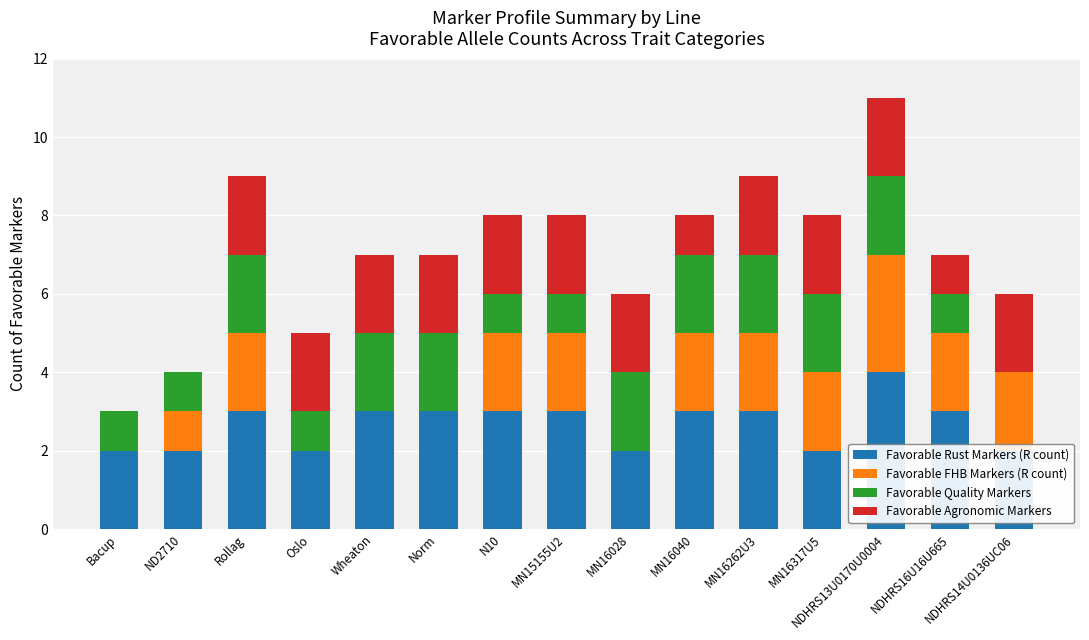

Reading left to right, what are all the values shown in this chart?

Favorable Rust Markers (R count): Bacup=2	ND2710=2	Rollag=3	Oslo=2	Wheaton=3	Norm=3	N10=3	MN15155U2=3	MN16028=2	MN16040=3	MN16262U3=3	MN16317U5=2	NDHRS13U0170U0004=4	NDHRS16U16U665=3	NDHRS14U0136UC06=2
Favorable FHB Markers (R count): Bacup=0	ND2710=1	Rollag=2	Oslo=0	Wheaton=0	Norm=0	N10=2	MN15155U2=2	MN16028=0	MN16040=2	MN16262U3=2	MN16317U5=2	NDHRS13U0170U0004=3	NDHRS16U16U665=2	NDHRS14U0136UC06=2
Favorable Quality Markers: Bacup=1	ND2710=1	Rollag=2	Oslo=1	Wheaton=2	Norm=2	N10=1	MN15155U2=1	MN16028=2	MN16040=2	MN16262U3=2	MN16317U5=2	NDHRS13U0170U0004=2	NDHRS16U16U665=1	NDHRS14U0136UC06=0
Favorable Agronomic Markers: Bacup=0	ND2710=0	Rollag=2	Oslo=2	Wheaton=2	Norm=2	N10=2	MN15155U2=2	MN16028=2	MN16040=1	MN16262U3=2	MN16317U5=2	NDHRS13U0170U0004=2	NDHRS16U16U665=1	NDHRS14U0136UC06=2